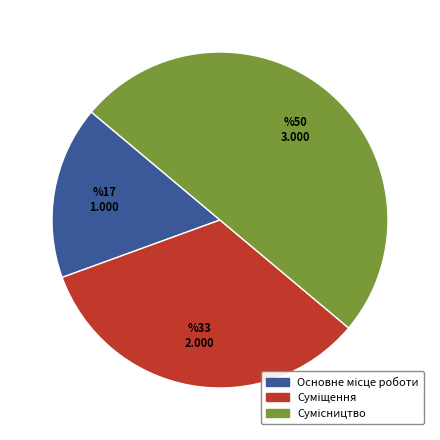

What percentage is the Суміщення slice, to the nearest percent?

33%